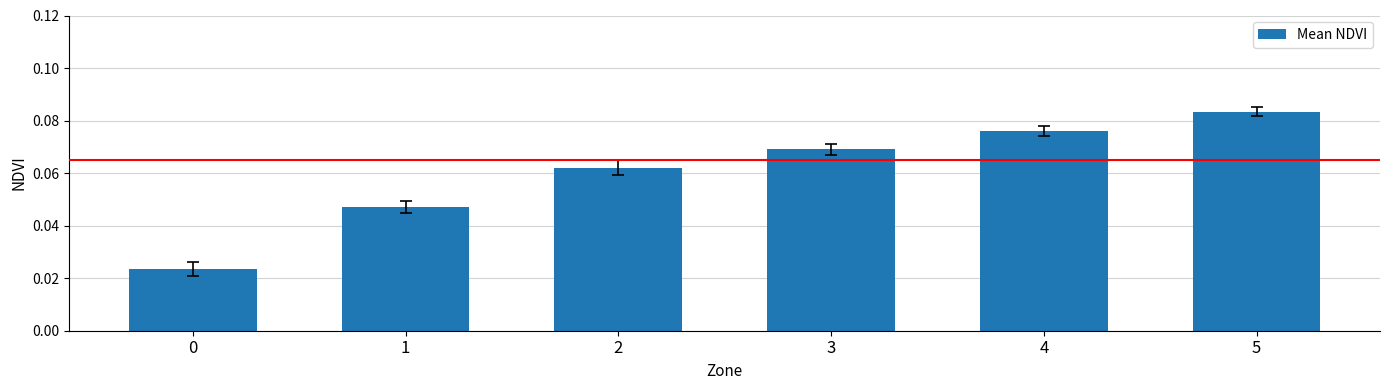

What is the sum of all values?

0.4